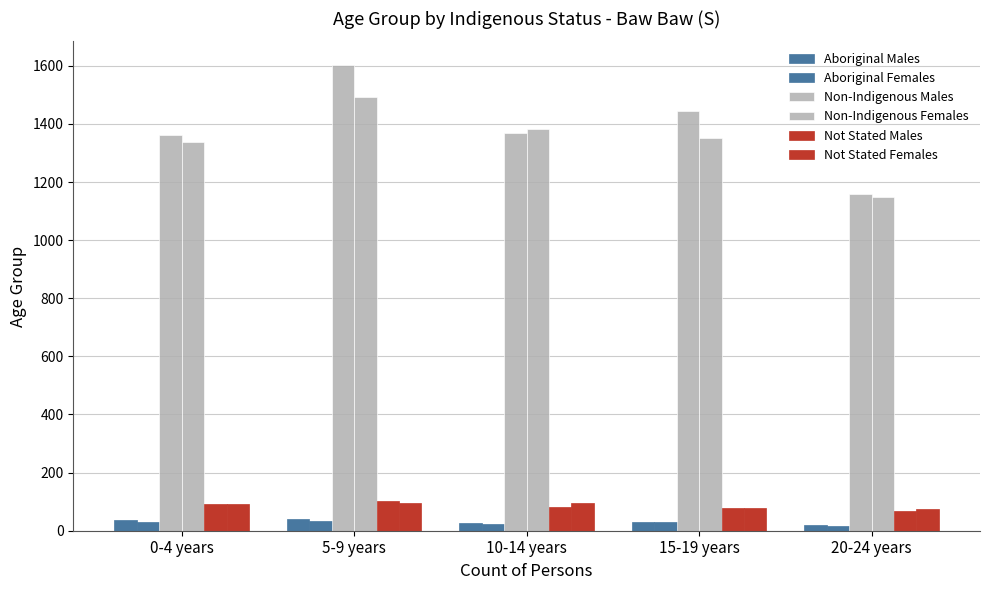

Between 5-9 years and 10-14 years, which series saw the biggest shift?

Non-Indigenous Males